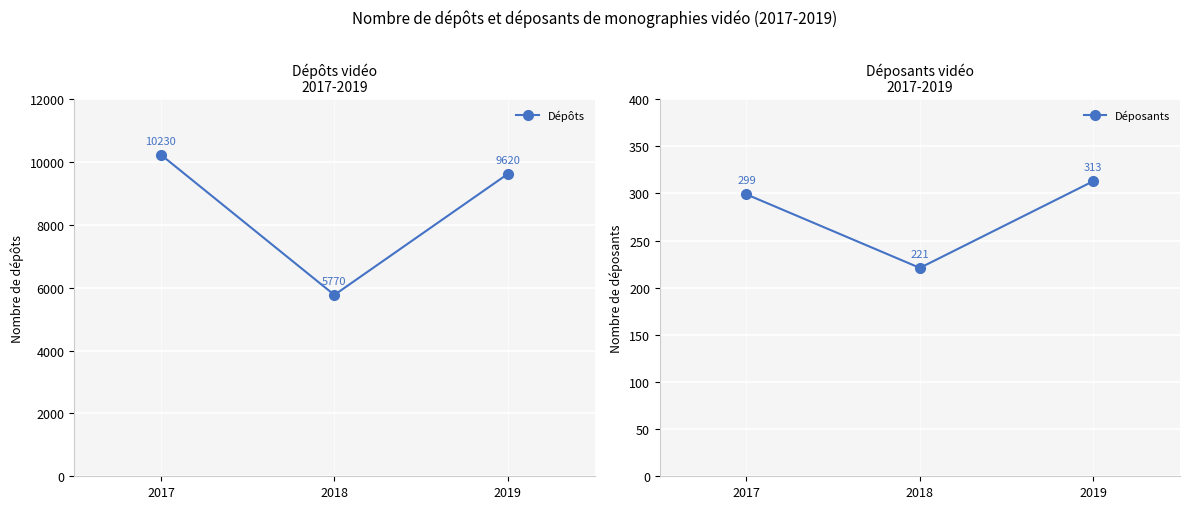

How many lines are shown in the chart?

2